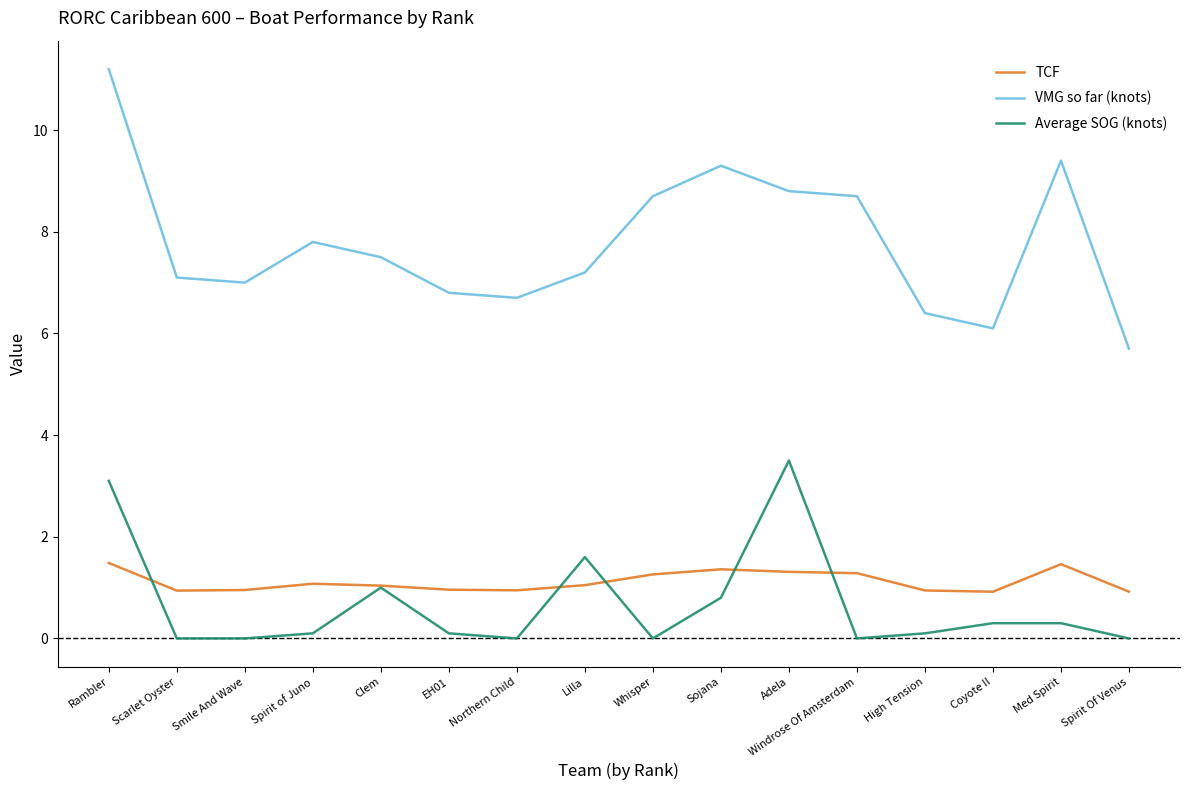

What are all the series names shown in the legend?

TCF, VMG so far (knots), Average SOG (knots)